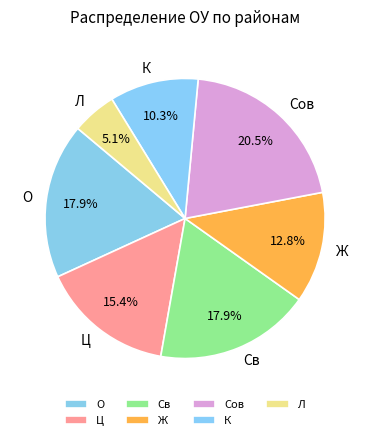

Which category has the smallest portion of the pie?

Л